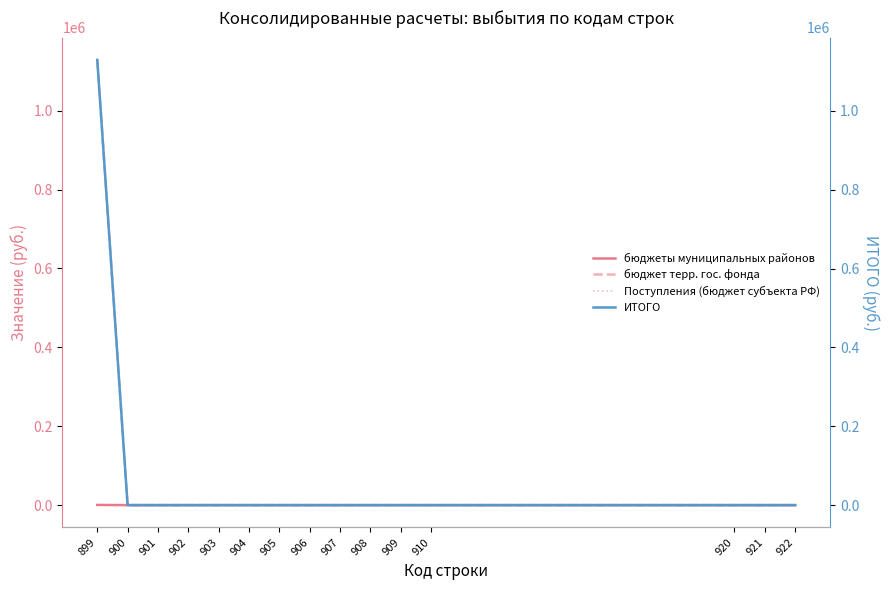

Is it true that Поступления (бюджет субъекта РФ) equals 0.0 at 908?

True